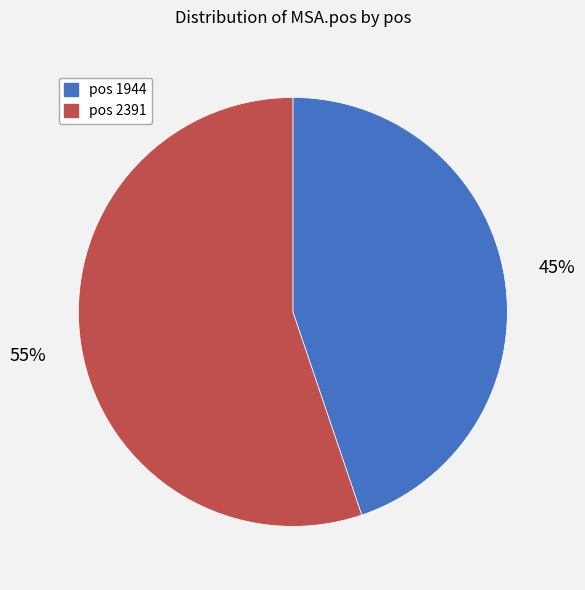

To the nearest percent, what is the difference between the largest and smallest slice percentages?

10%